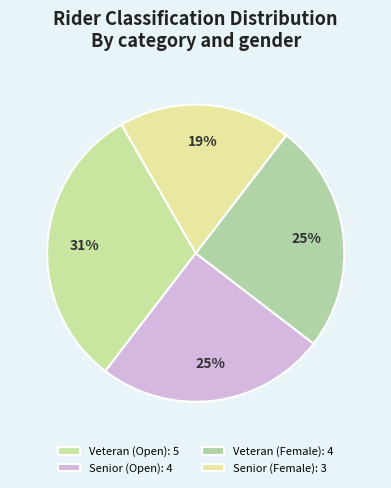

Count the number of slices in the pie.

4